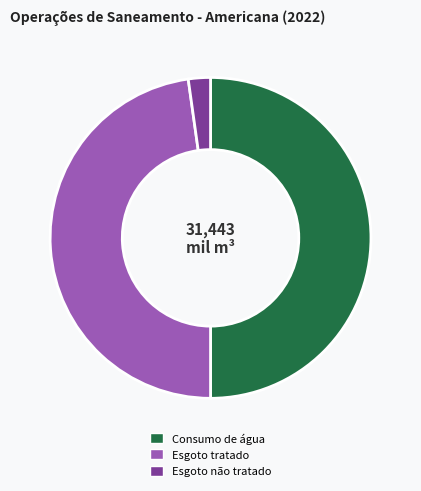

Is it true that Esgoto não tratado is 2% of the pie?

True